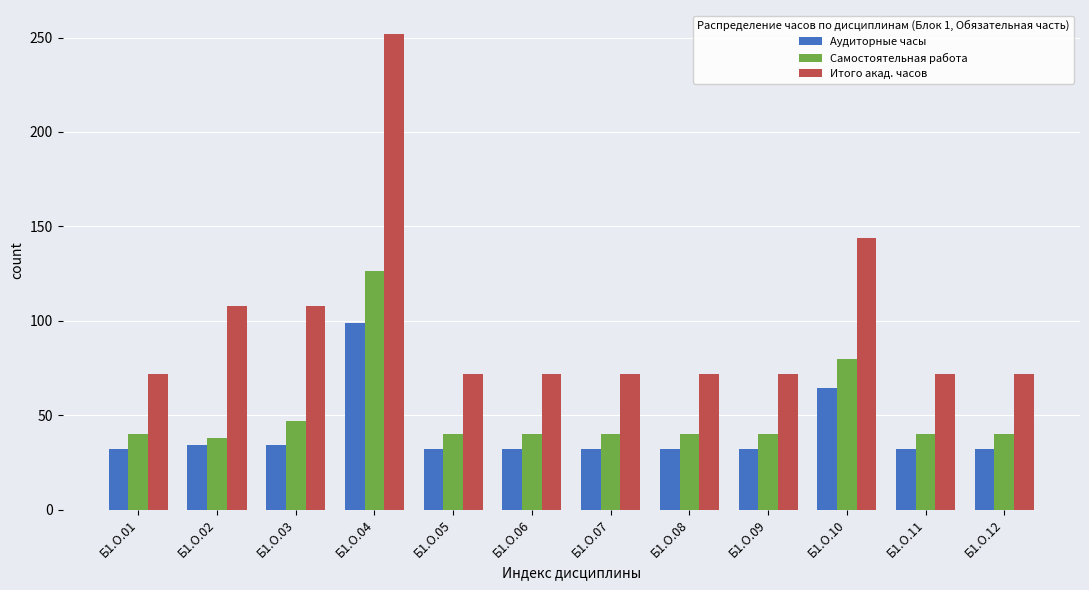

Reading right to left, what are all the values shown in this chart?

Аудиторные часы: 32.2	32.2	64.4	32.2	32.2	32.2	32.2	32.2	98.7	34.3	34.3	32.2
Самостоятельная работа: 39.8	39.8	79.6	39.8	39.8	39.8	39.8	39.8	126.3	46.7	37.7	39.8
Итого акад. часов: 72.0	72.0	144.0	72.0	72.0	72.0	72.0	72.0	252.0	108.0	108.0	72.0